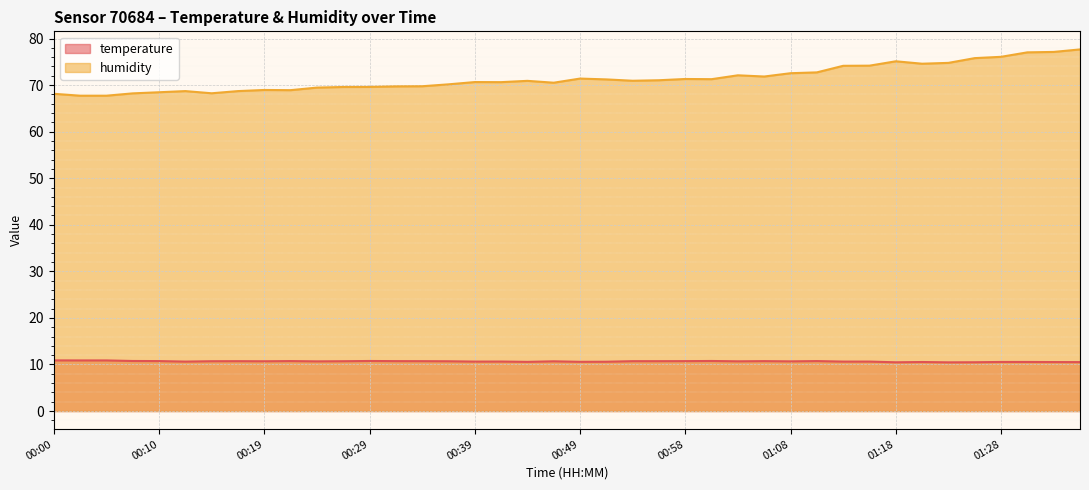

At which label does temperature reach its minimum?

01:23